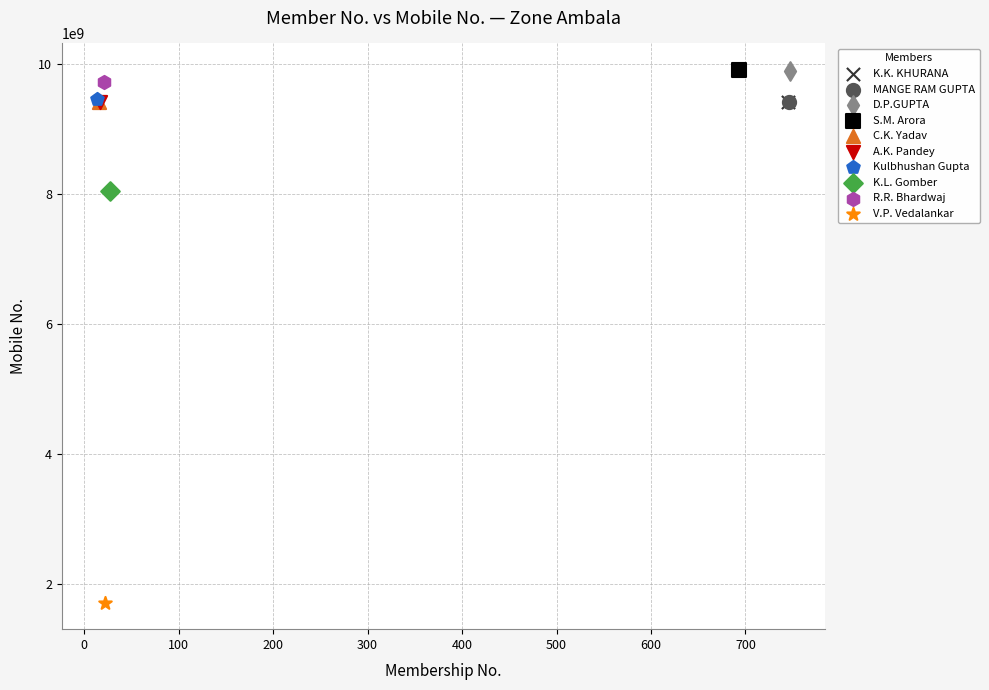

Which series contains the lowest Y value?

V.P. Vedalankar